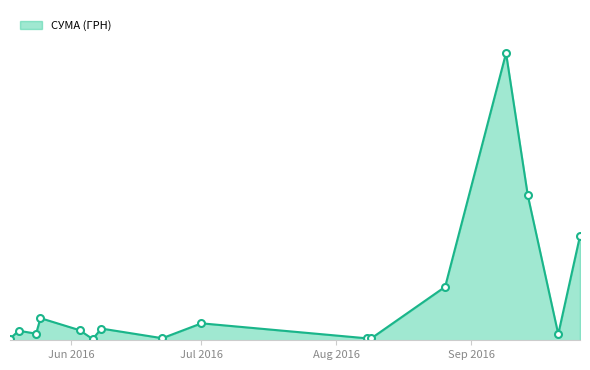

Is this an area chart (filled region under the line)?

Yes